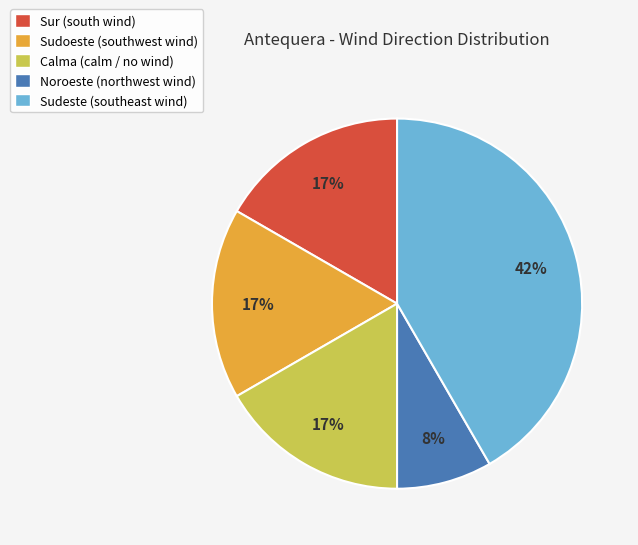

To the nearest percent, what percentage of the pie is Noroeste?

8%